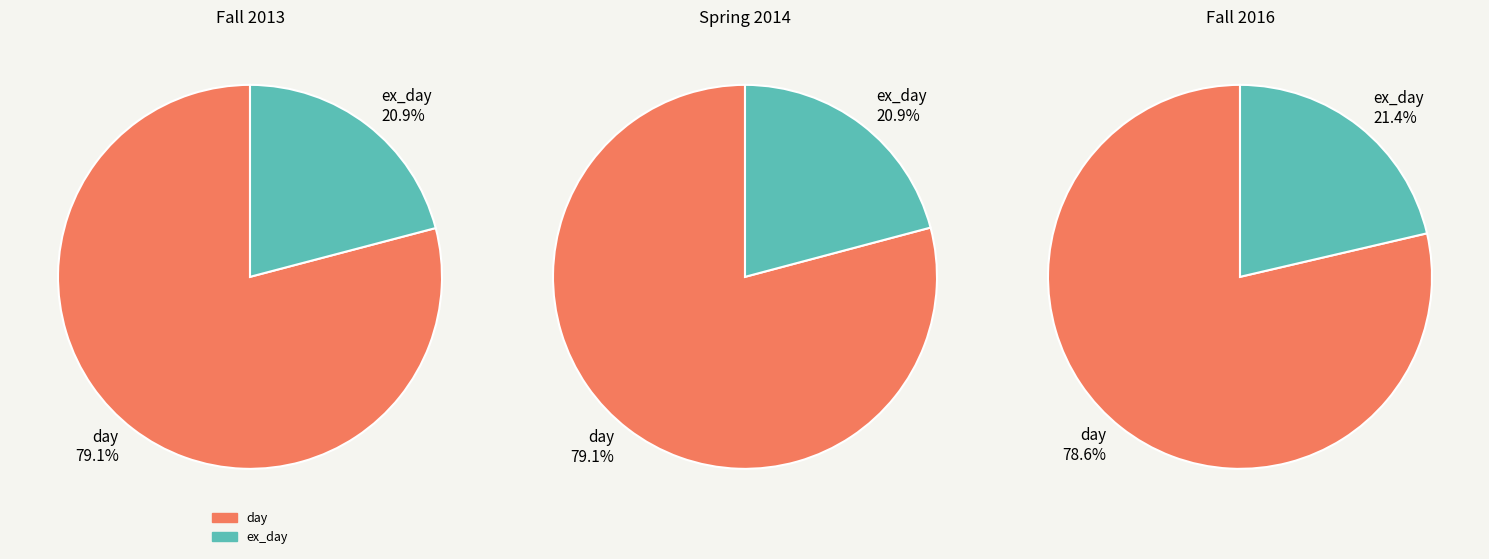

Is Fall 2016 the majority of the pie?

No